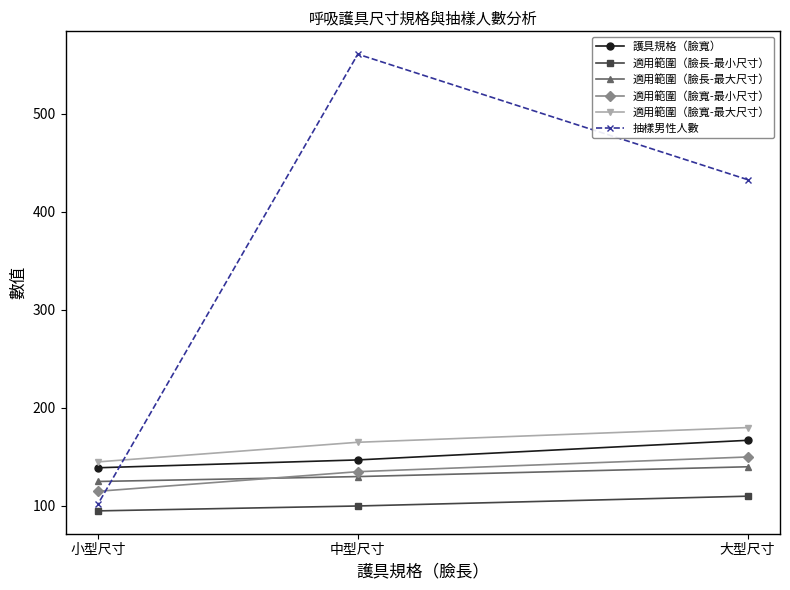

Which category has the lowest value in the 護具規格（臉寬） series?

小型尺寸